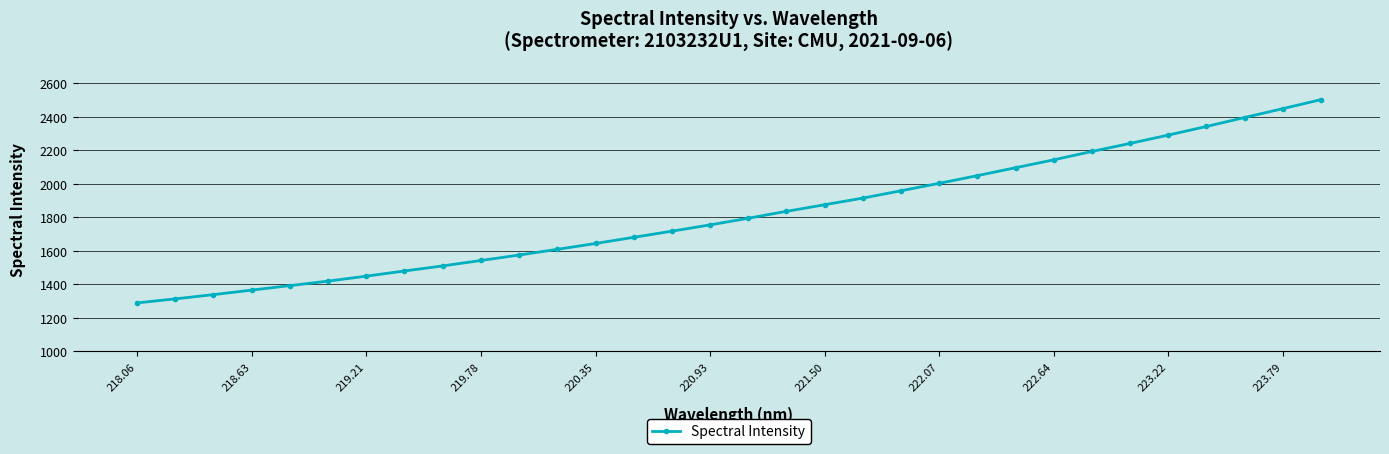

How many values are below 1795?

16